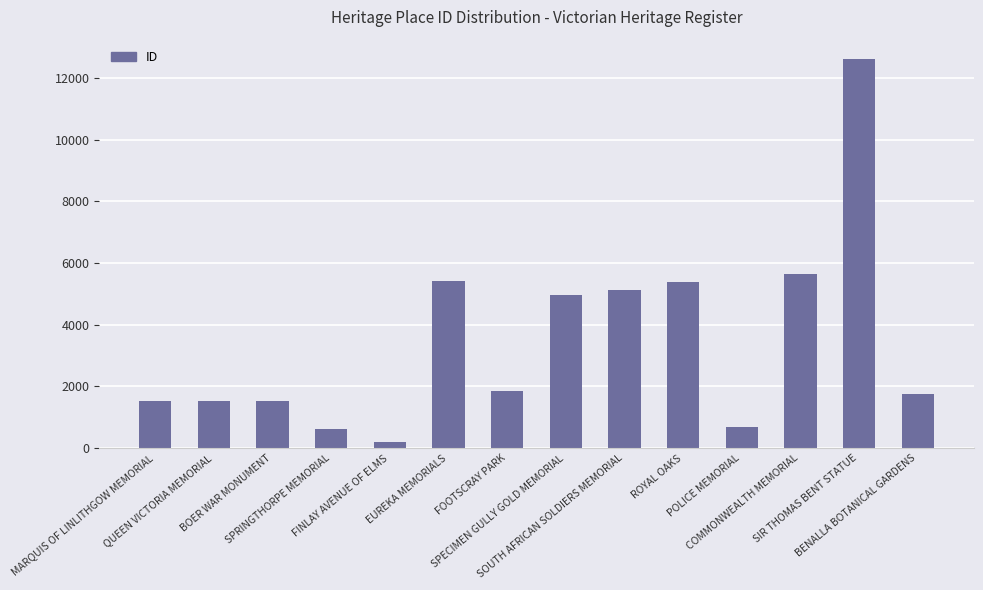

What is the average value?

3493